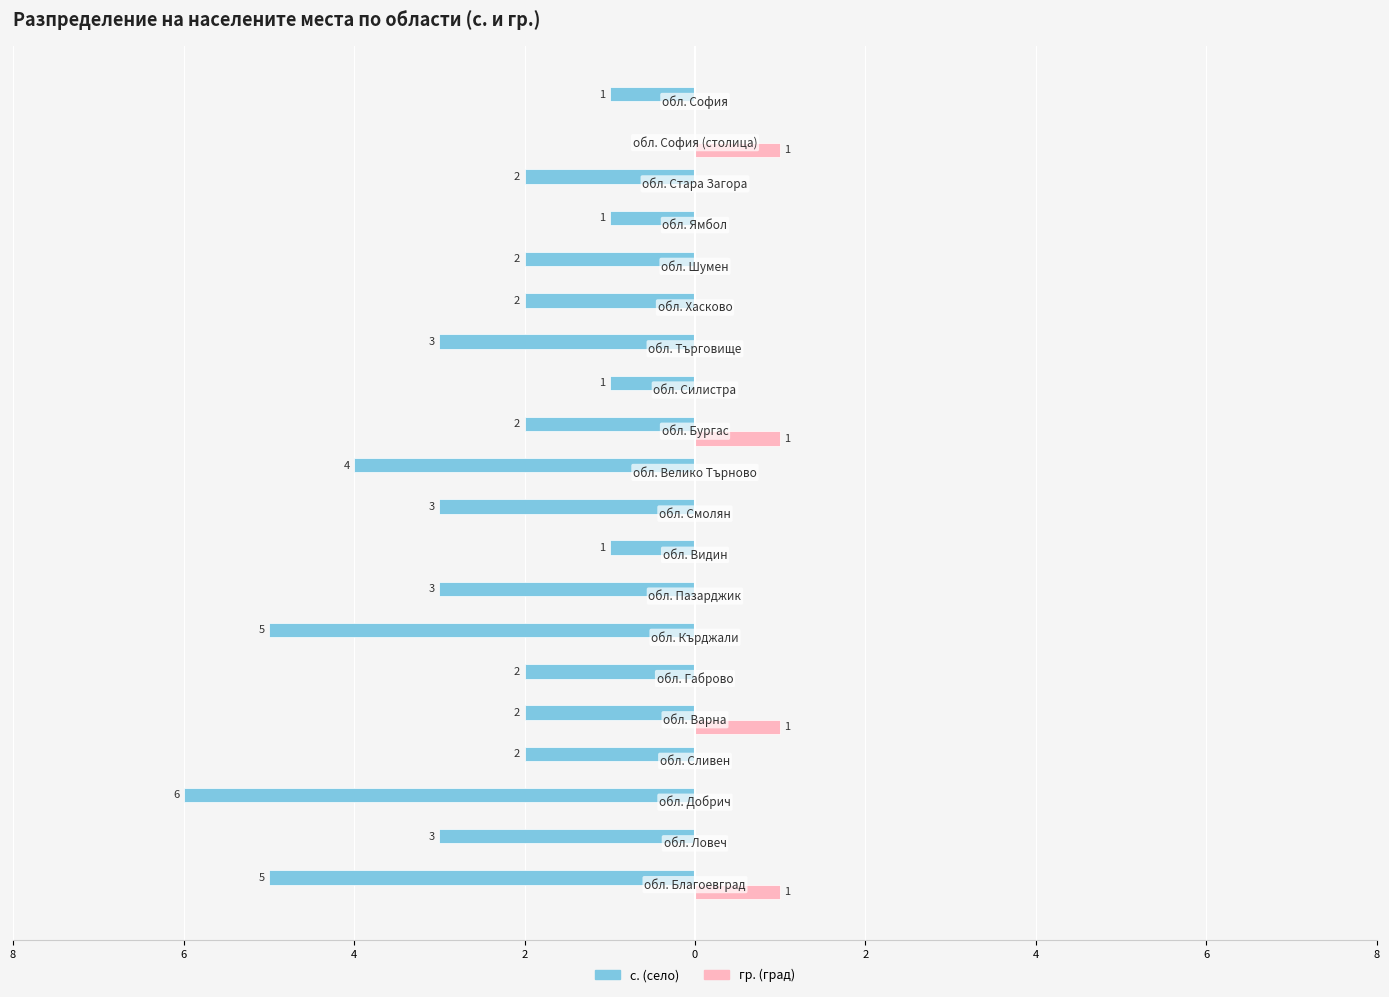

What are all the series names shown in the legend?

с. (село), гр. (град)